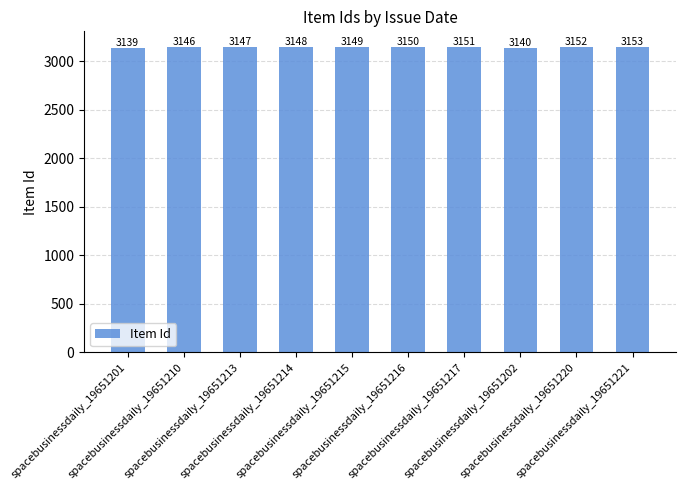

How many distinct data groups are displayed?

1